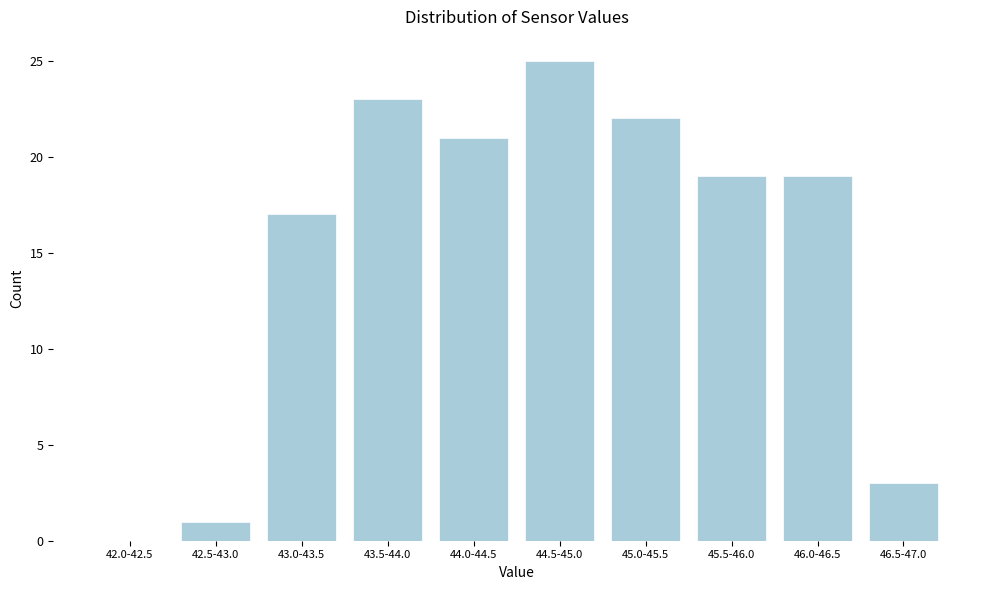

Reading left to right, transcribe all the data shown in this chart.

42.0-42.5=0	42.5-43.0=1	43.0-43.5=17	43.5-44.0=23	44.0-44.5=21	44.5-45.0=25	45.0-45.5=22	45.5-46.0=19	46.0-46.5=19	46.5-47.0=3